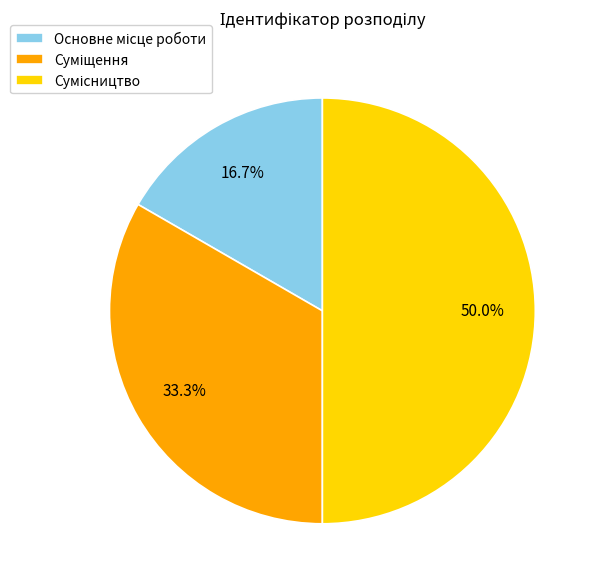

What is the total percentage of Суміщення and Основне місце роботи?

50.0%